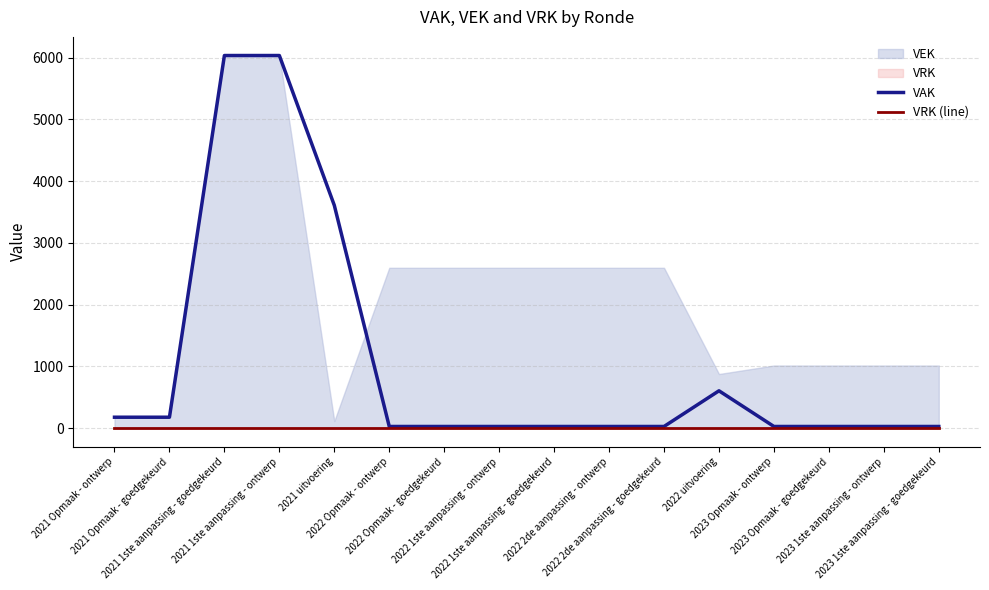

What is the difference between the highest and lowest values at 2023 1ste aanpassing - ontwerp?

26